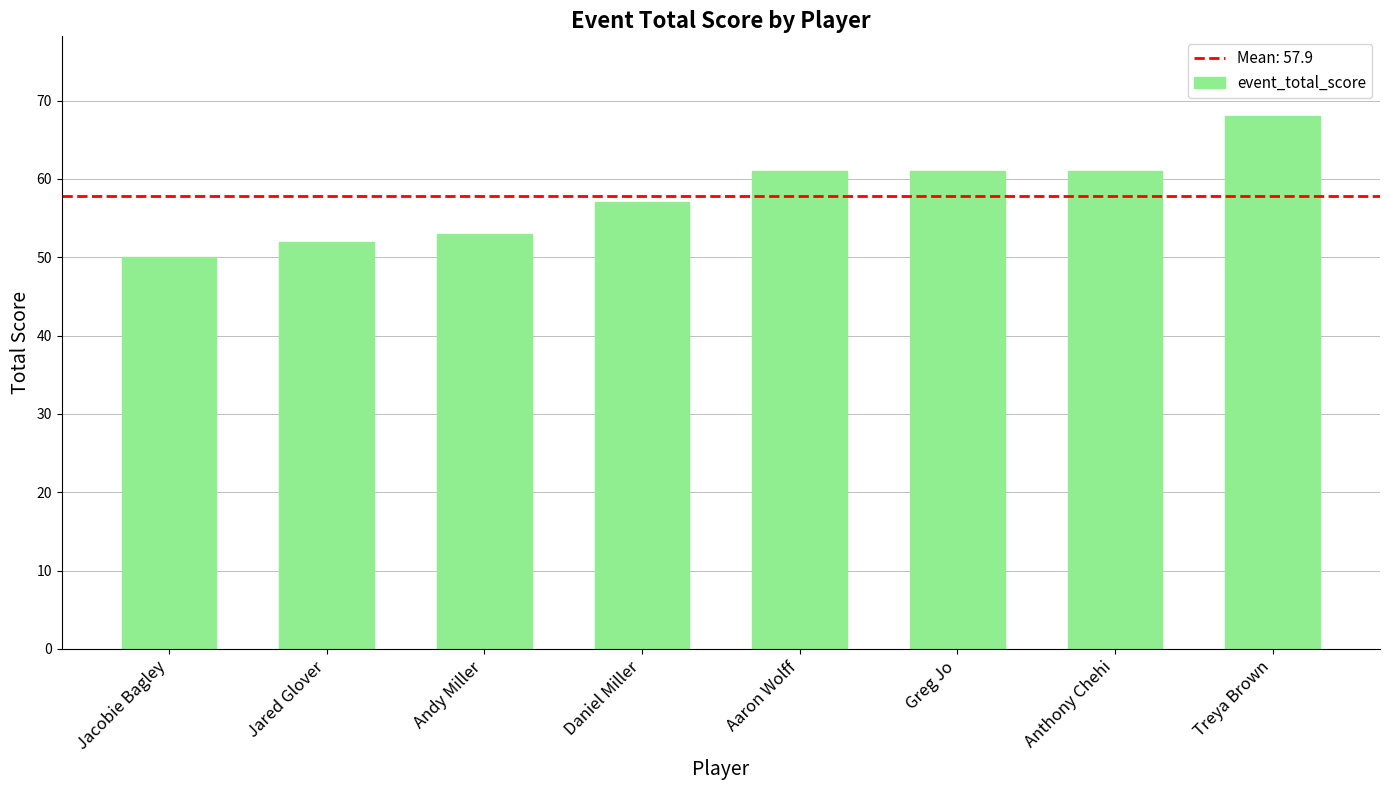

Does the chart contain any negative values?

No